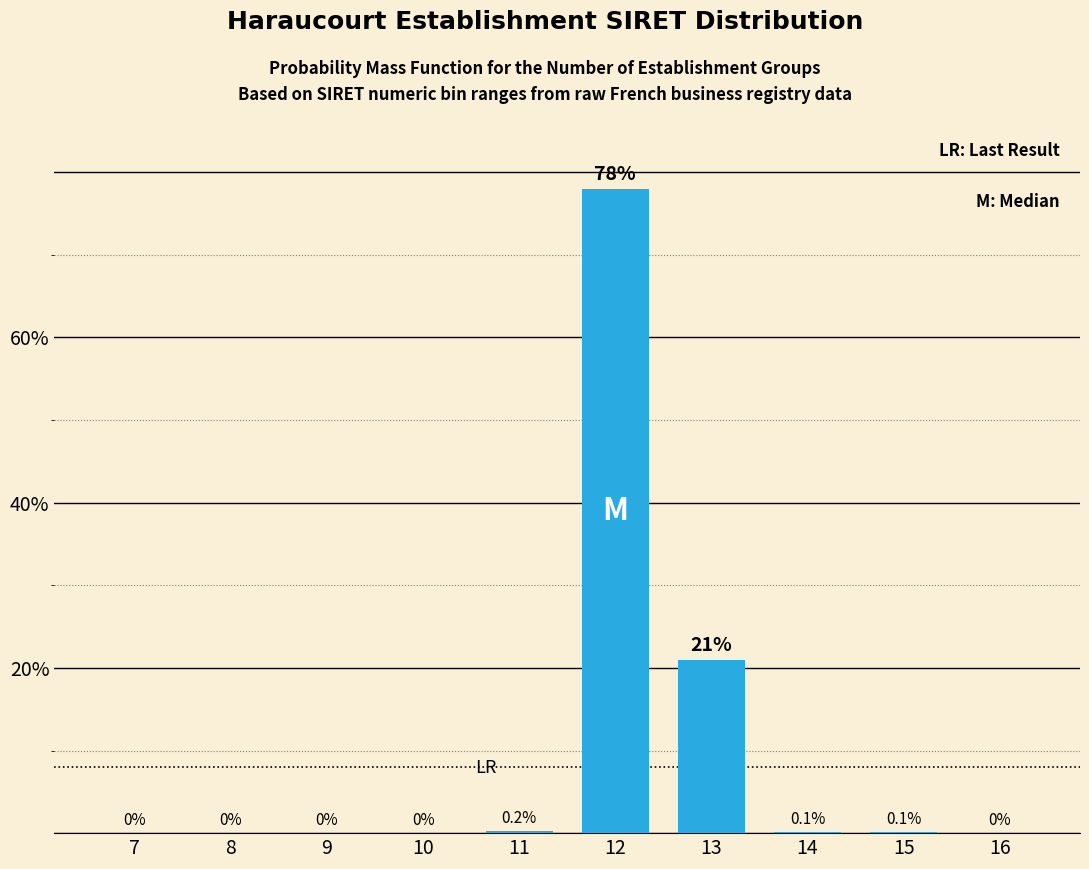

Reading right to left, transcribe all the data shown in this chart.

16=0.0	15=0.1	14=0.1	13=21.0	12=78.0	11=0.2	10=0.0	9=0.0	8=0.0	7=0.0